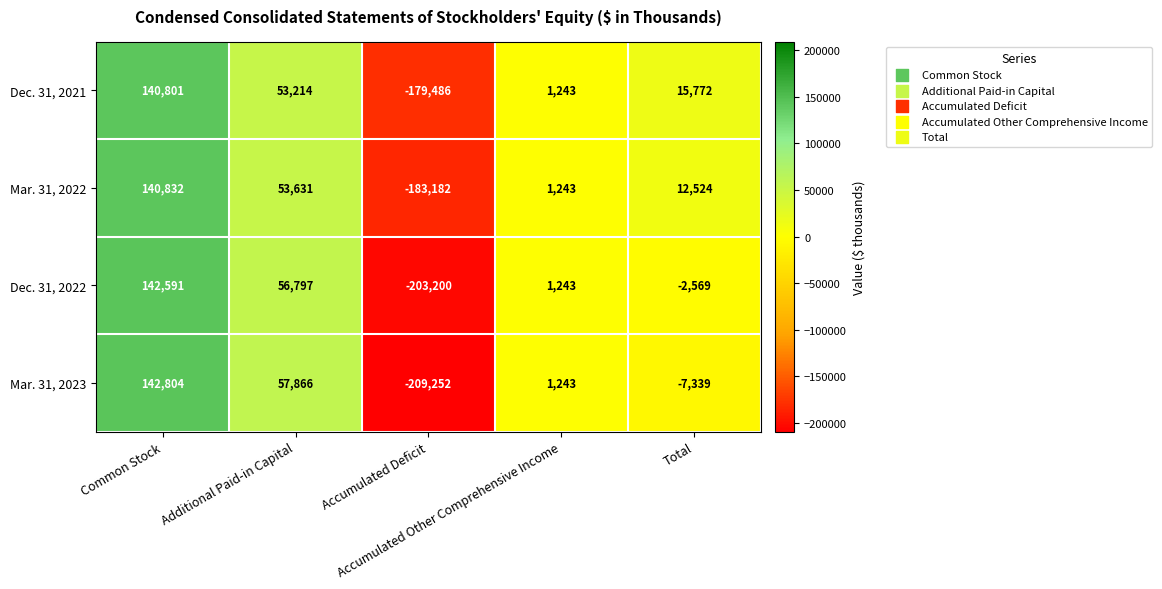

What is the difference between the highest and lowest values at Accumulated Deficit?

29766